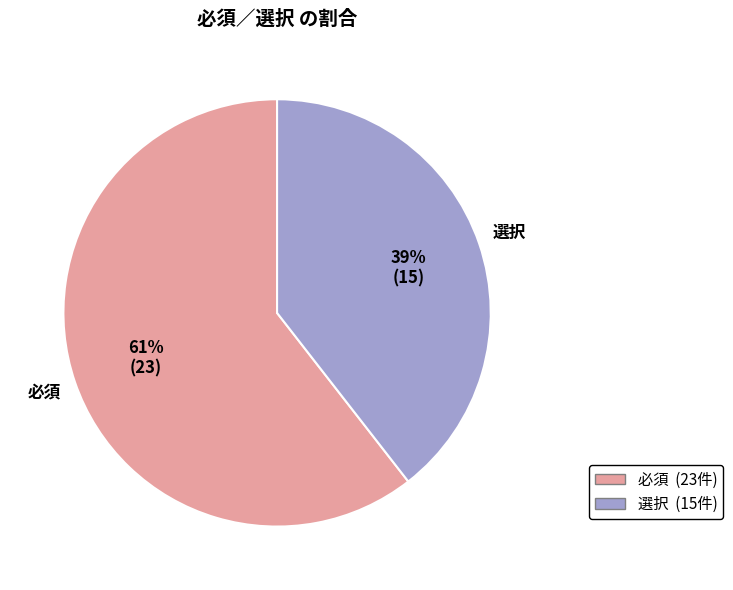

Which slice is the smallest?

選択